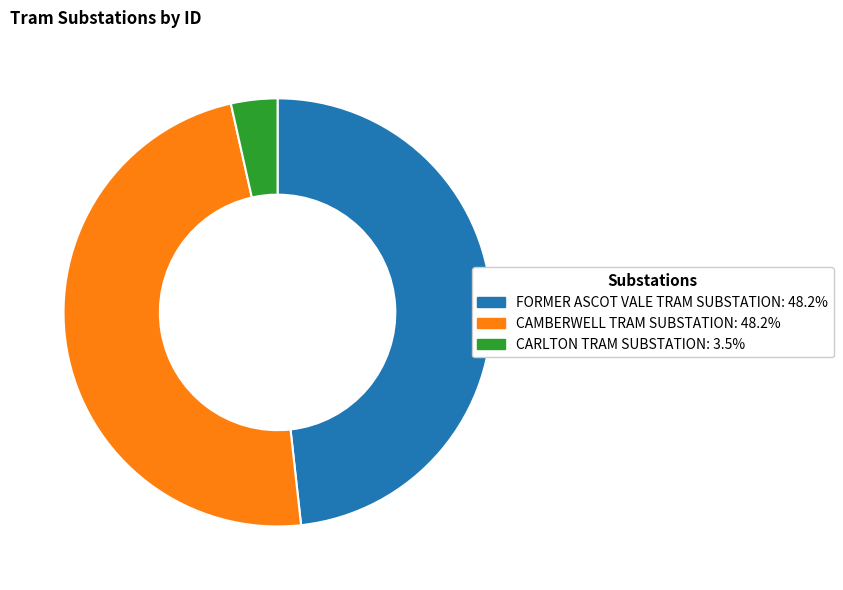

Is it true that FORMER ASCOT VALE TRAM SUBSTATION is 48% of the pie?

True